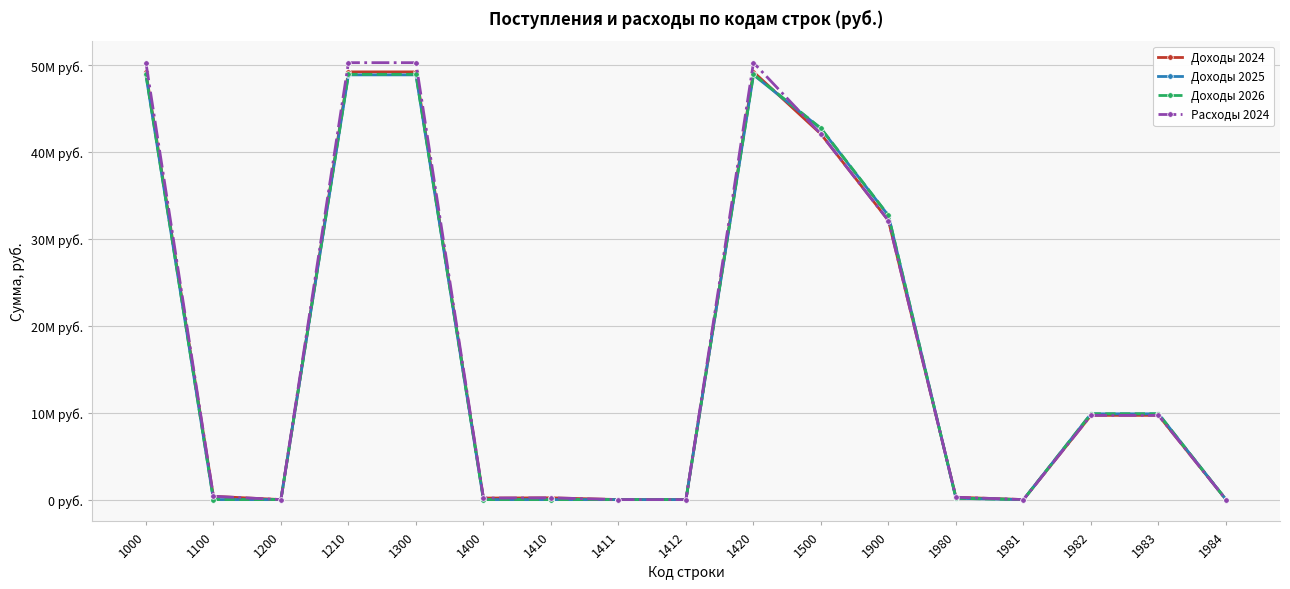

At which label does Доходы 2024 reach its minimum?

1200